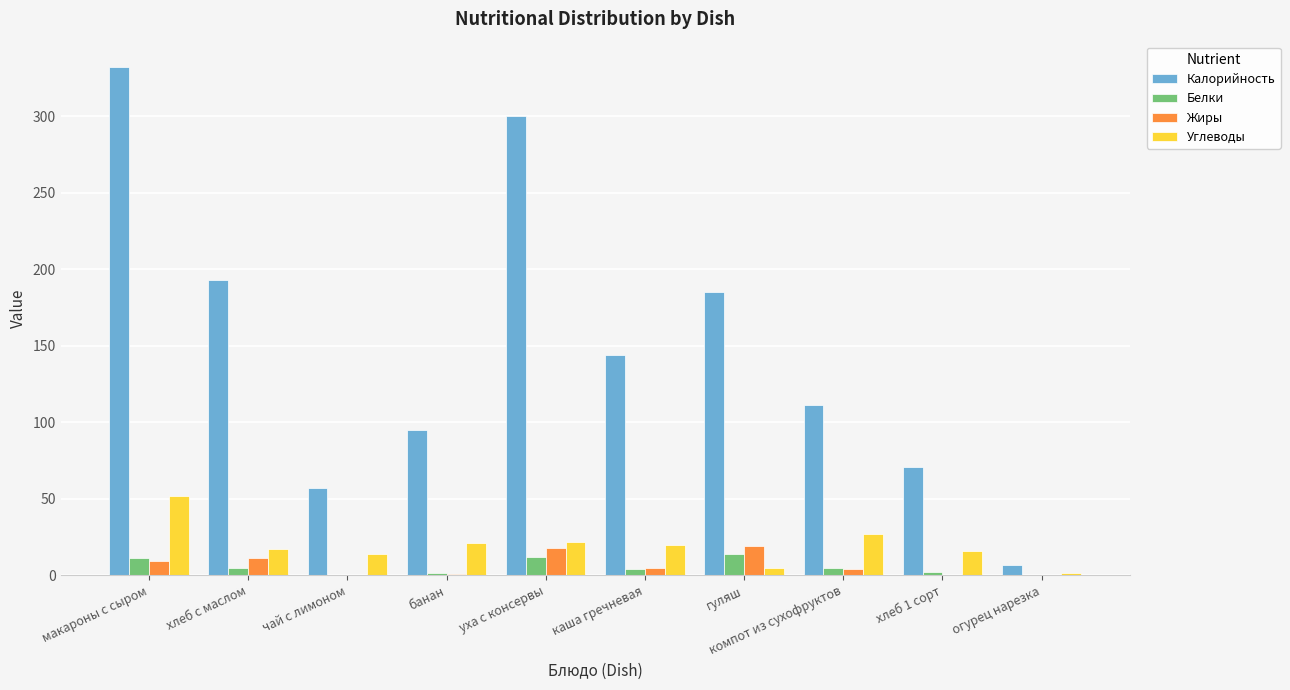

Which category has the highest value in the Углеводы series?

макароны с сыром